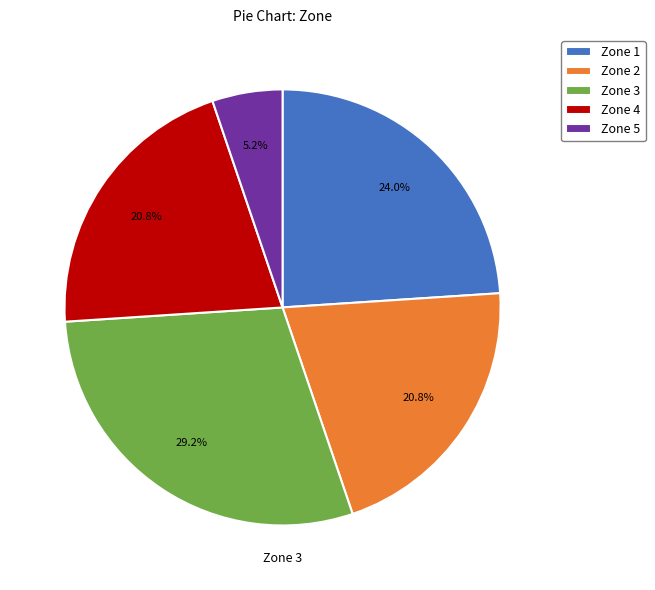

Between Zone 3 and Zone 4, which is larger?

Zone 3